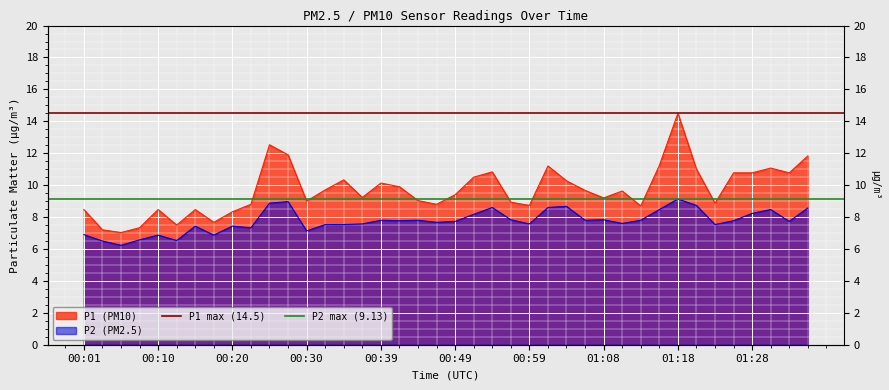

What is the greatest value displayed?

14.5